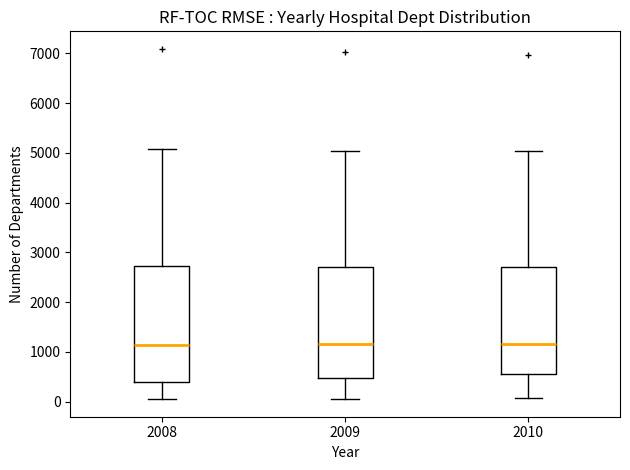

Reading left to right, read every box against the y-axis: the position of its median line, the range the box covers, and the ends of its whiskers. The values are not printed on the chart, so give them approximately, as read against the axis.

2008: median 1100, box 400 to 2700, whiskers 100 to 5100
2009: median 1200, box 500 to 2700, whiskers 100 to 5000
2010: median 1200, box 600 to 2700, whiskers 100 to 5000